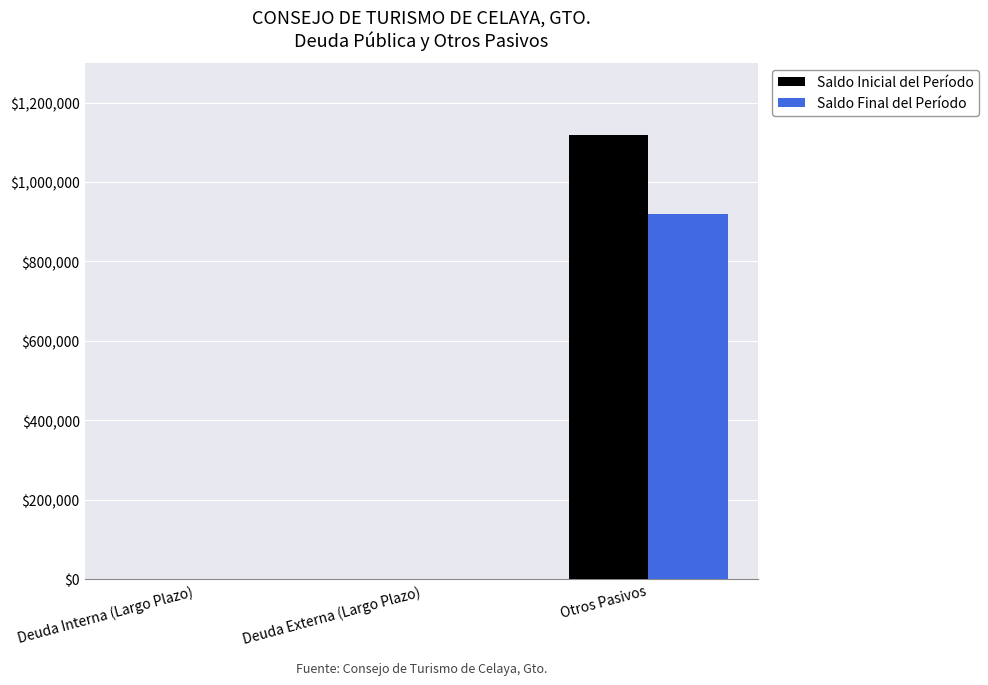

Which label corresponds to the largest value in the chart?

Otros Pasivos